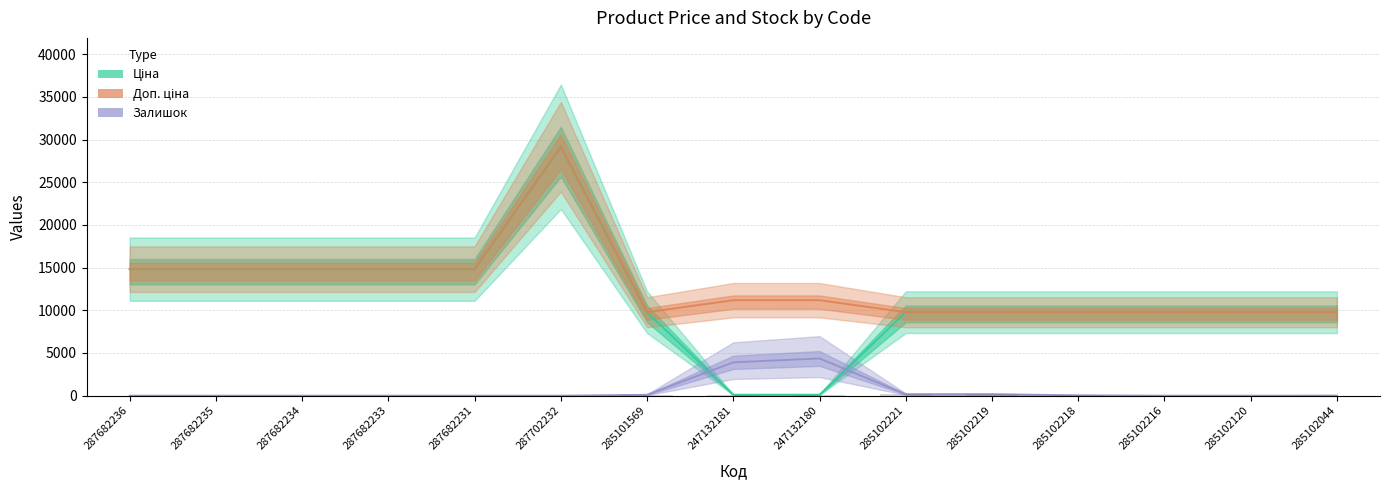

Where is Ціна nearest to the value 14632?

287682236